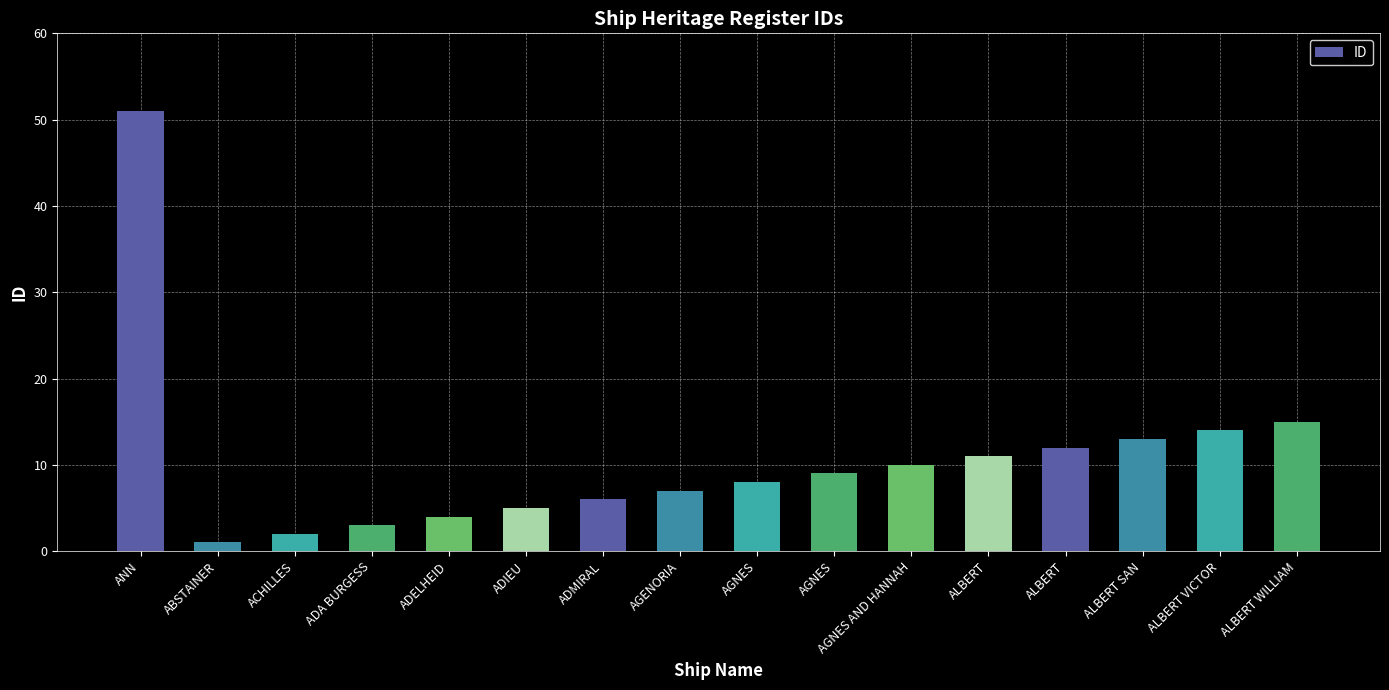

How many data points does each series have?

16